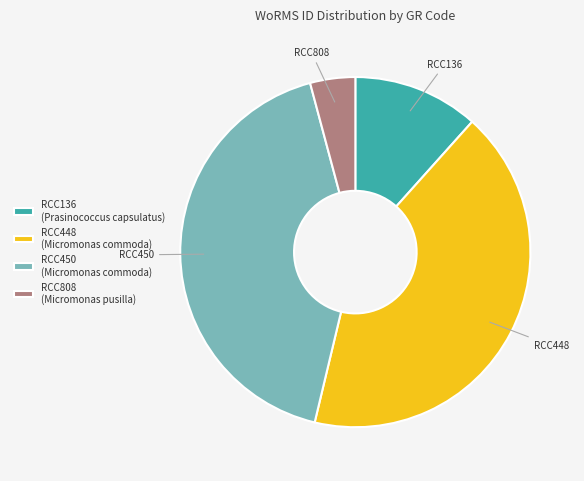

Combined, do RCC448 and RCC450 account for over 50%?

Yes